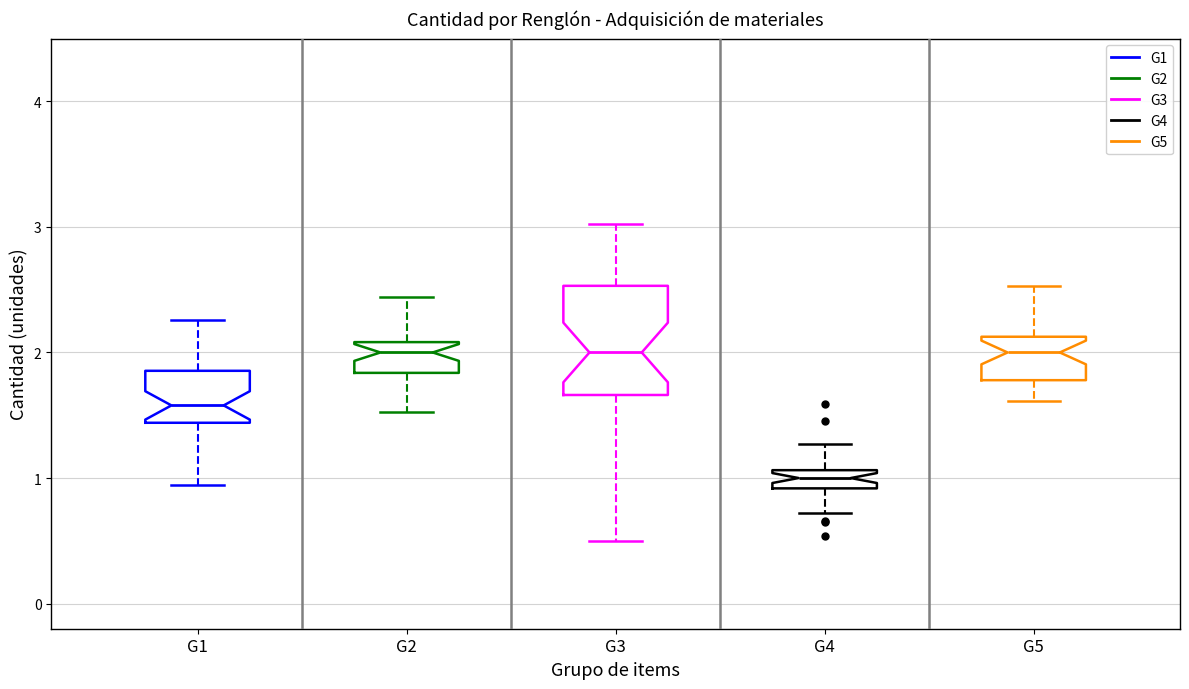

Where is the lower edge of the box for G3 on the y-axis? The values are not printed on the chart, so give them approximately, as read against the axis.

1.7